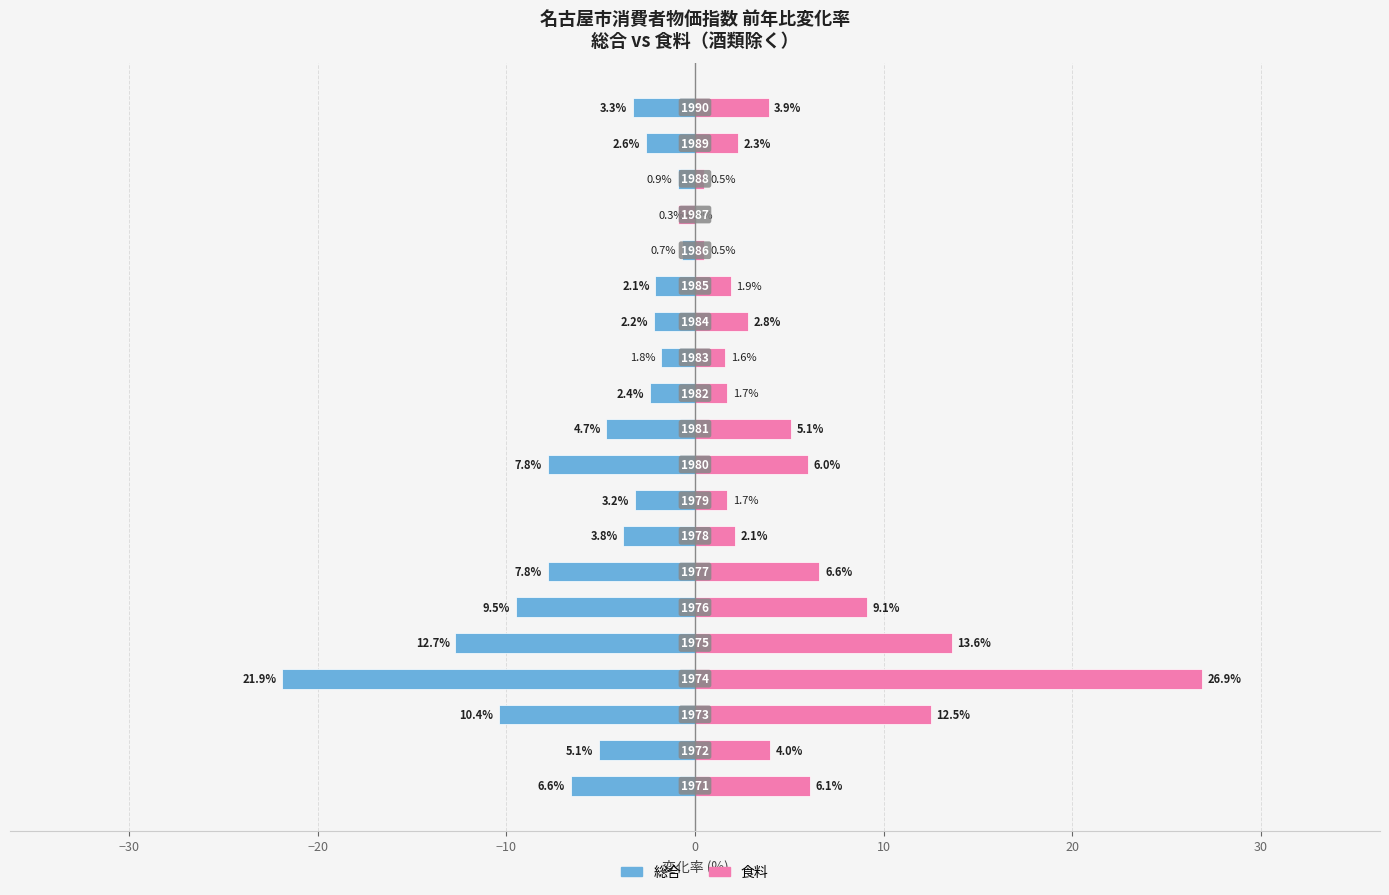

How many series are shown in this chart?

2